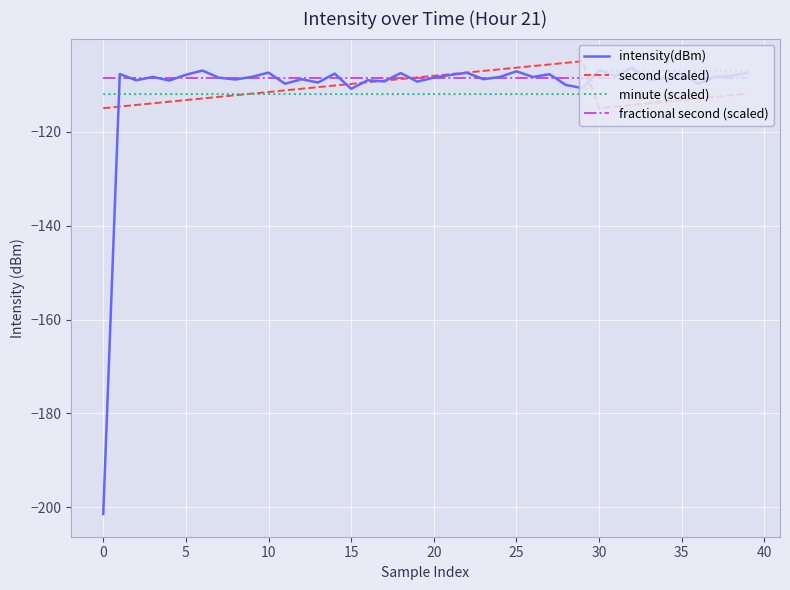

How many times do second (scaled) and fractional second (scaled) cross each other?

2